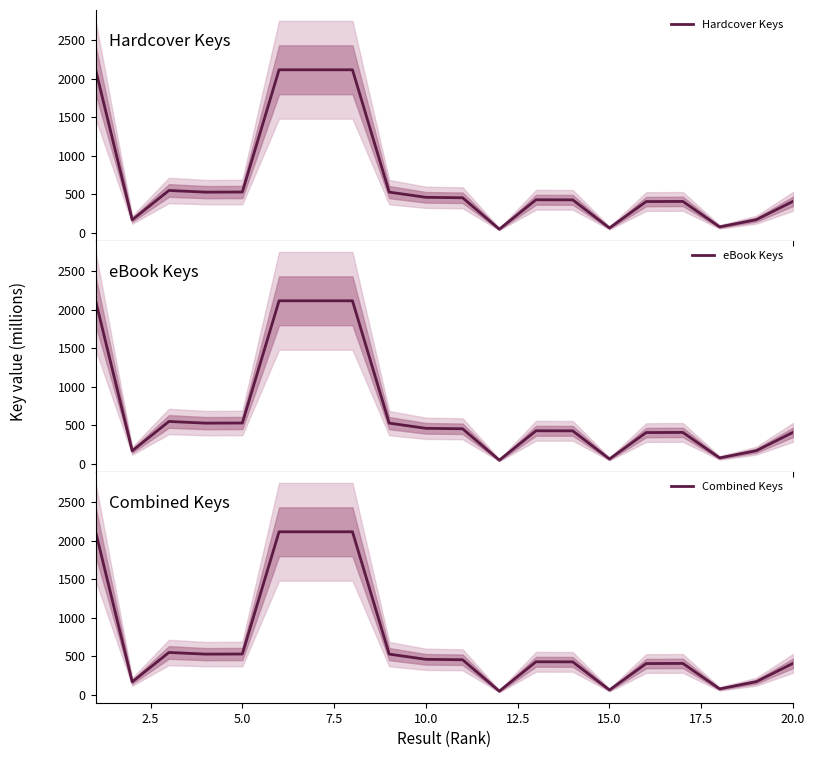

In Combined Keys, how many points are lower than both neighbors (excluding endpoints)?

5